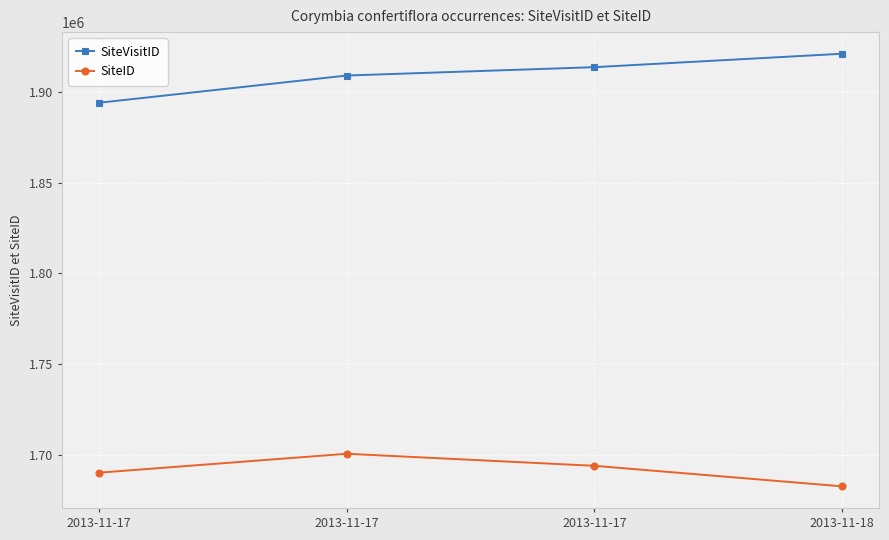

Reading left to right, list all the values displayed in this chart.

SiteVisitID: 1893934	1908920	1913537	1920926
SiteID: 1690176	1700587	1693950	1682645